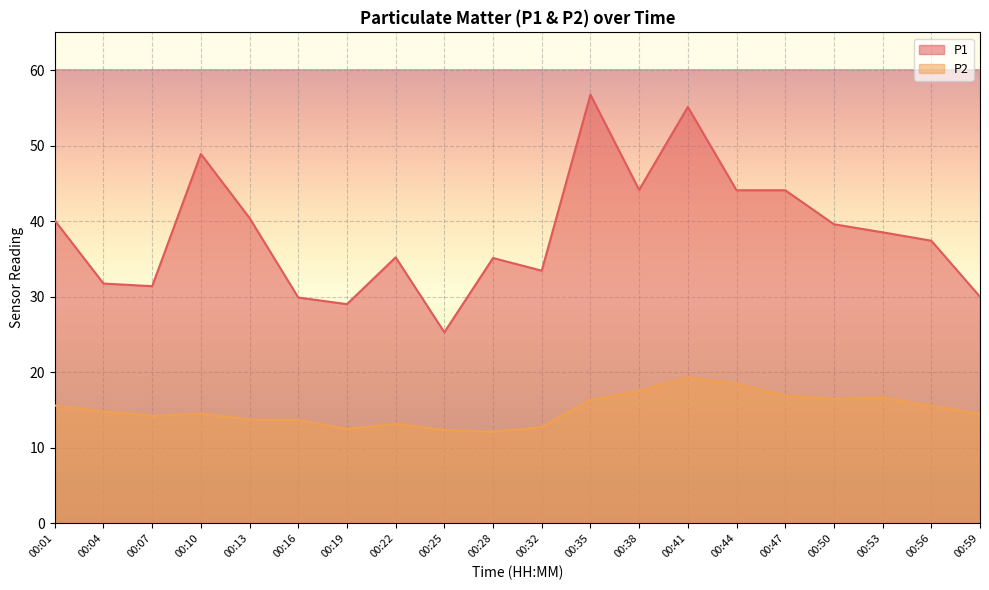

True or false: P1 and P2 cross at least once.

False